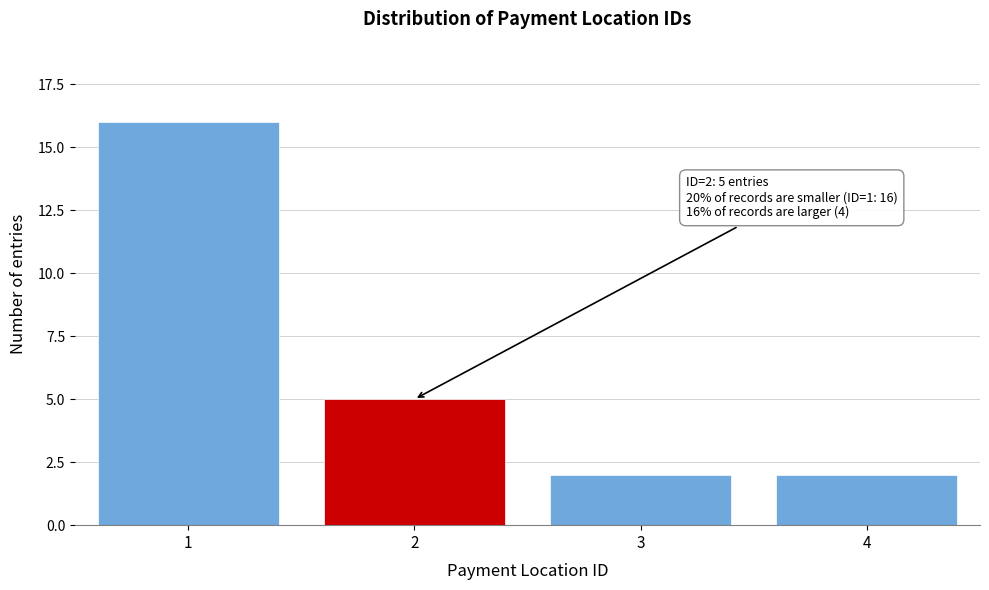

Reading left to right, extract all data points from this chart.

16	5	2	2